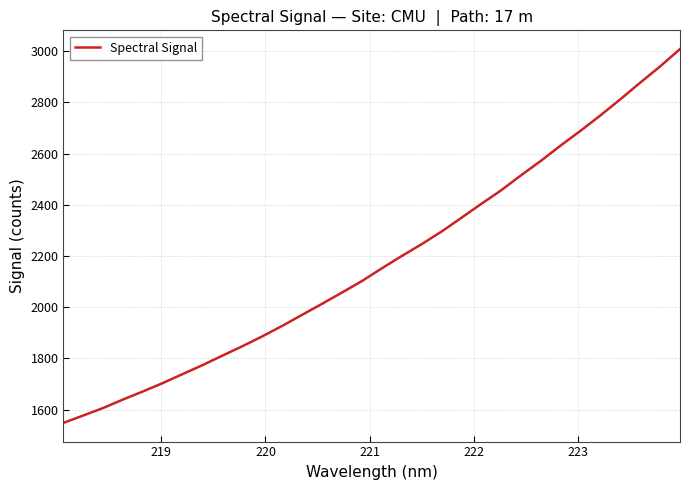

What is the smallest value displayed?

1548.5